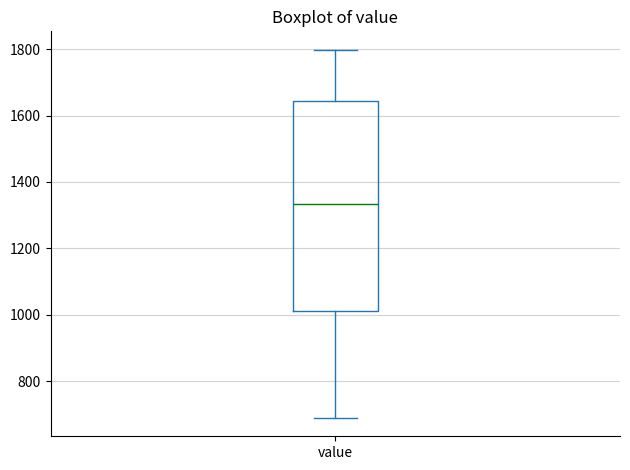

Where does the median line of the box for value sit on the y-axis? The values are not printed on the chart, so give them approximately, as read against the axis.

1340